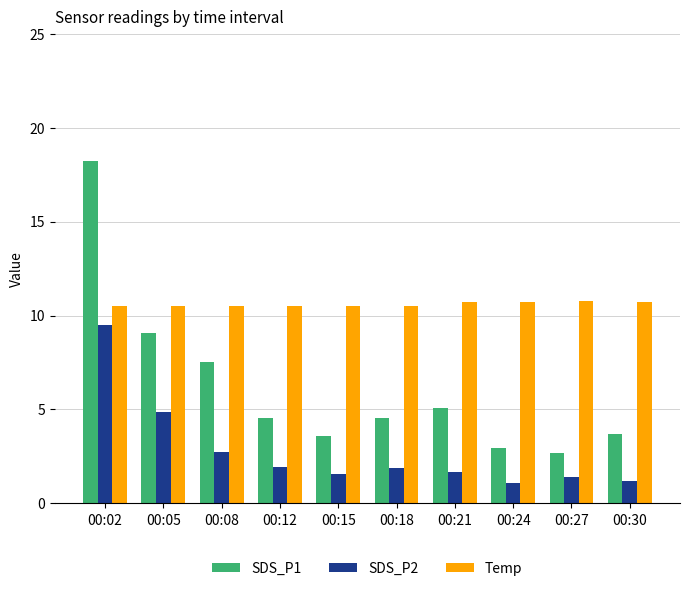

The Temp series shows 3.8 at 00:02. True or false?

False